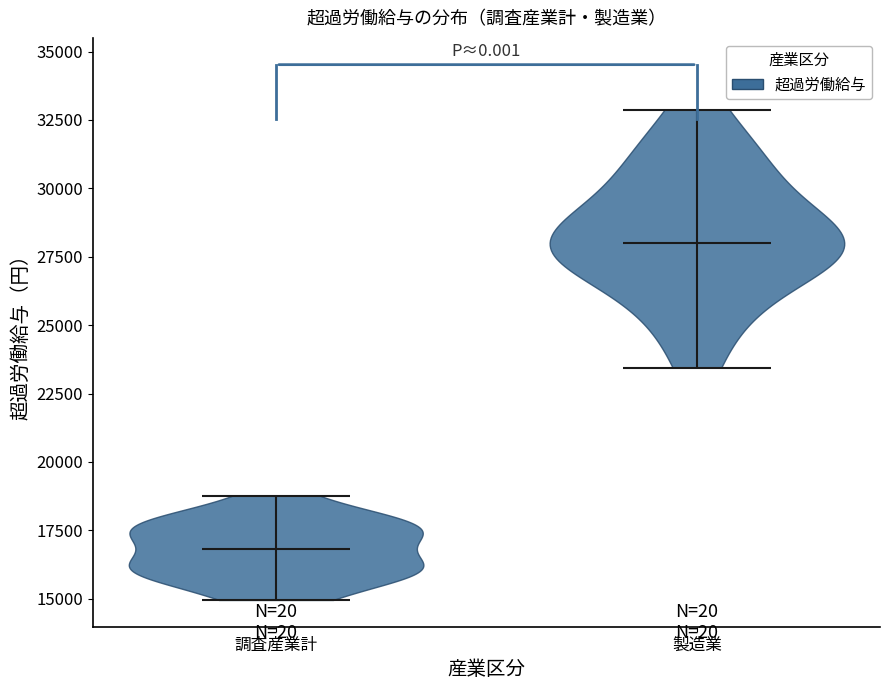

Reading left to right, read every violin against the y-axis: where its median line is, and the lowest and highest points it reaches. The values are not printed on the chart, so give them approximately, as read against the axis.

調査産業計: median line 17000, lowest point 15000, highest point 19000
製造業: median line 28000, lowest point 23500, highest point 33000